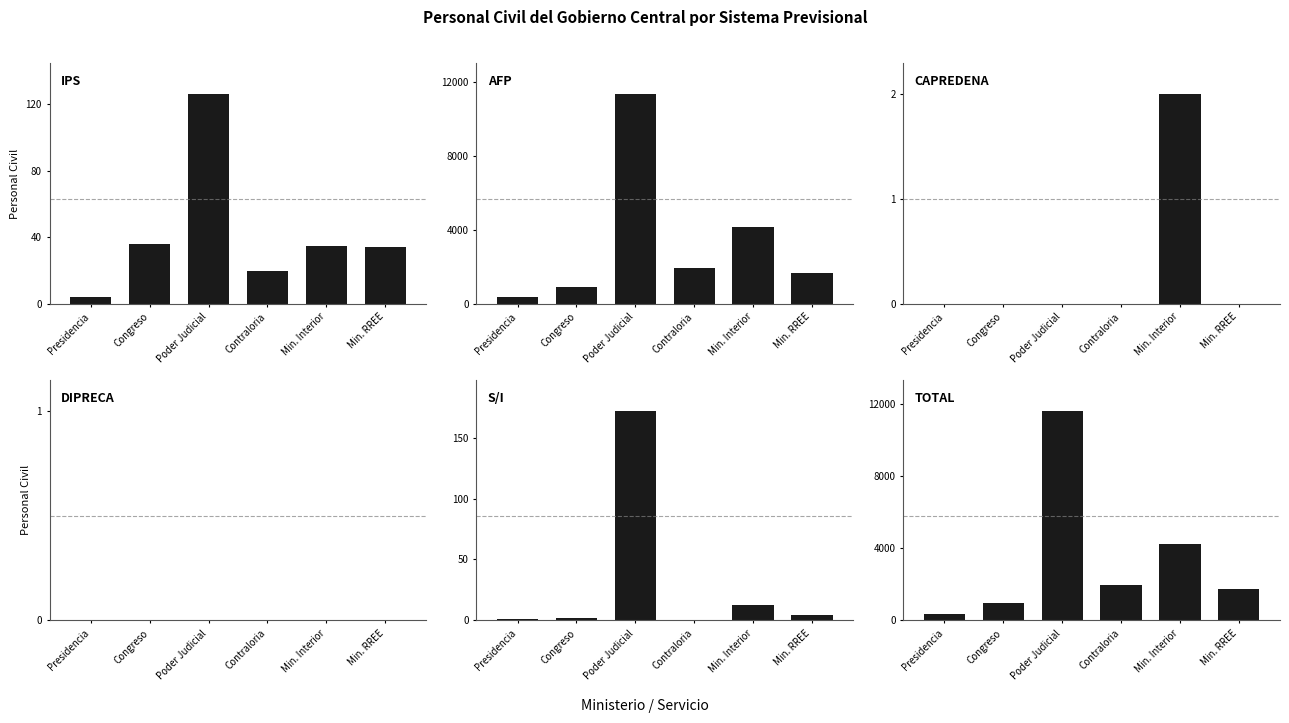

What is the greatest value displayed?

11614